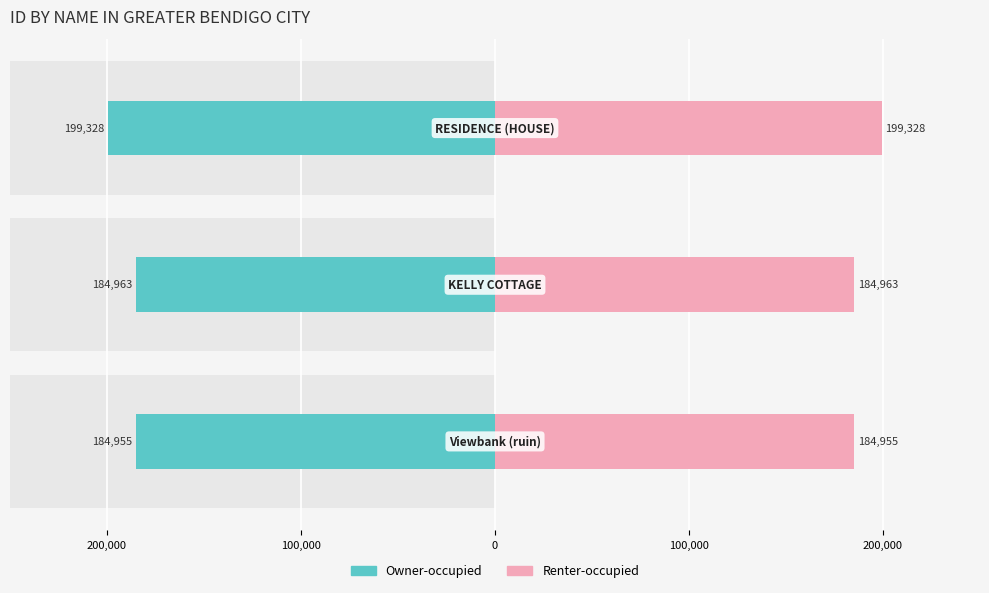

How many bars are there in total?

6